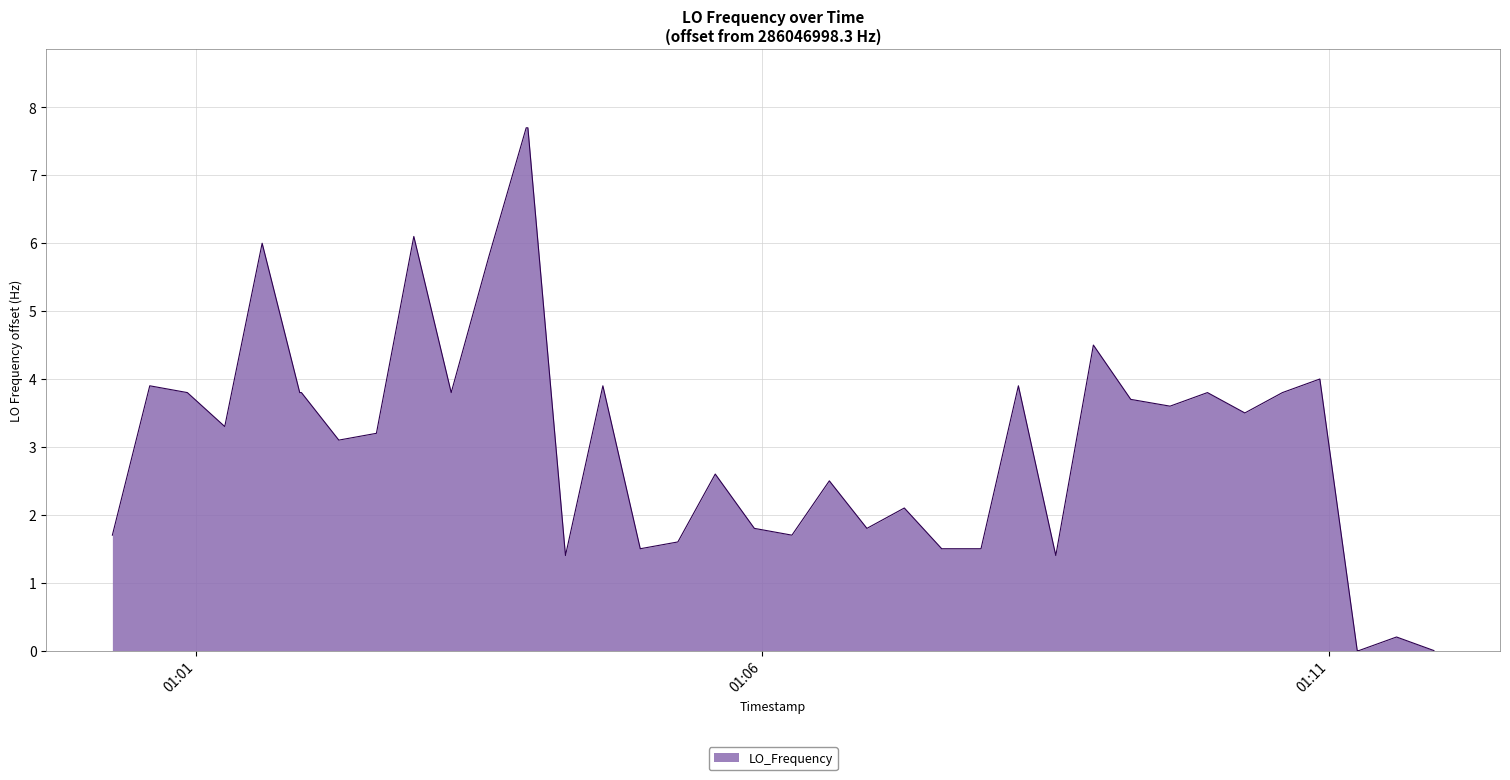

What is the difference between the maximum and minimum values?

7.7